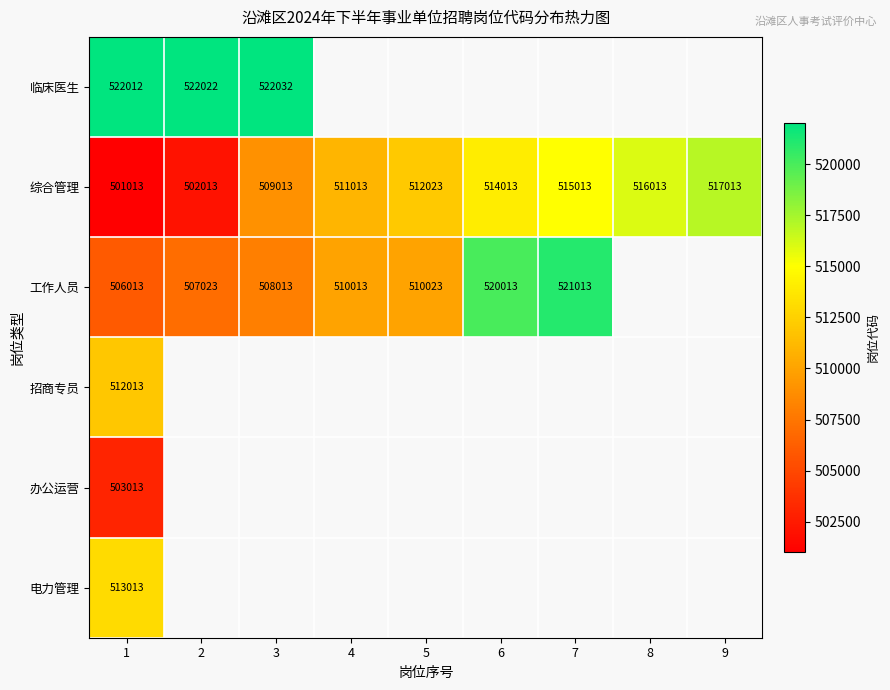

What value does the 综合管理 series have at 7?

515013